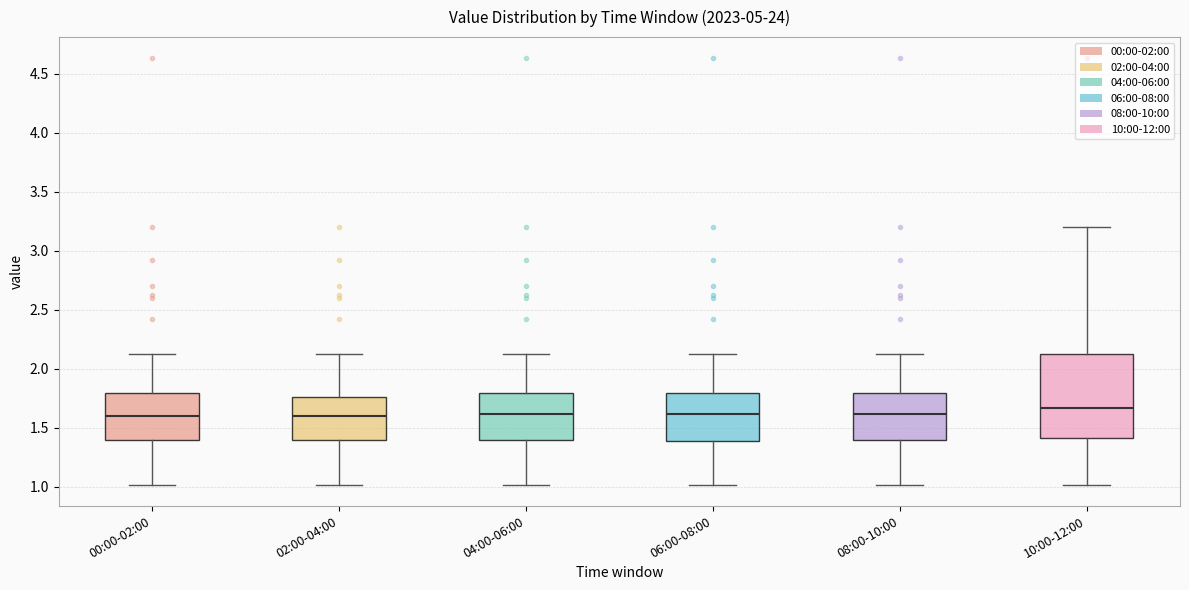

Comparing the boxes themselves (not the whiskers), which one is the tallest?

10:00-12:00